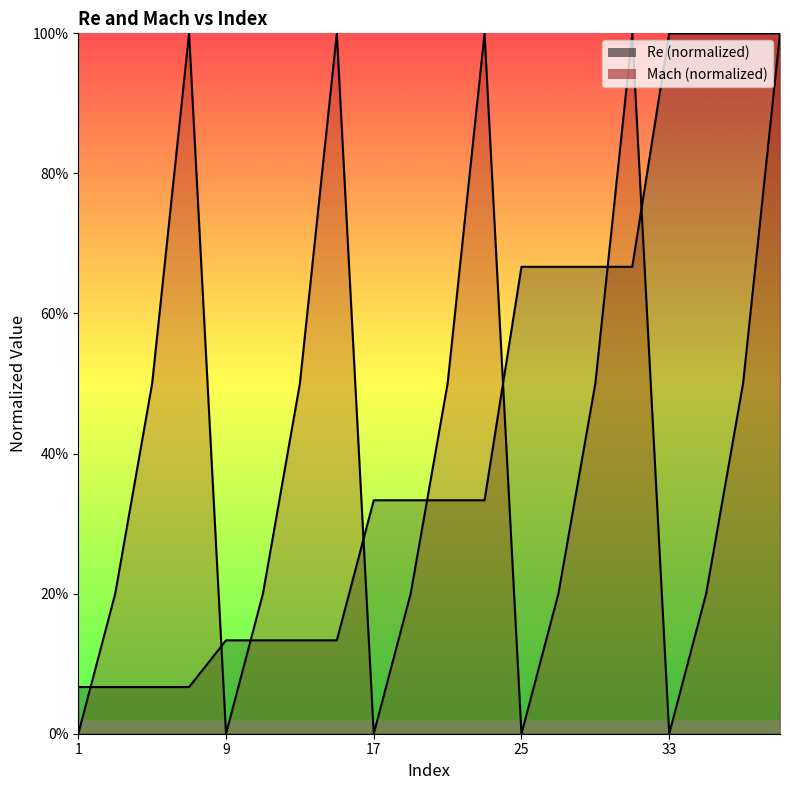

Between 1 and 9, which series saw the biggest shift?

Re